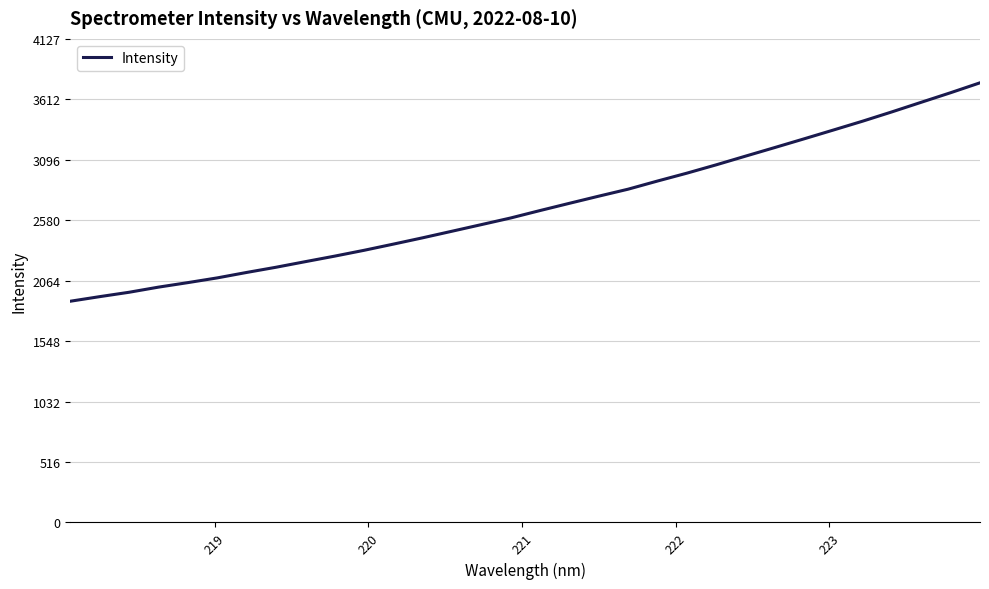

What is the greatest value displayed?

3752.2